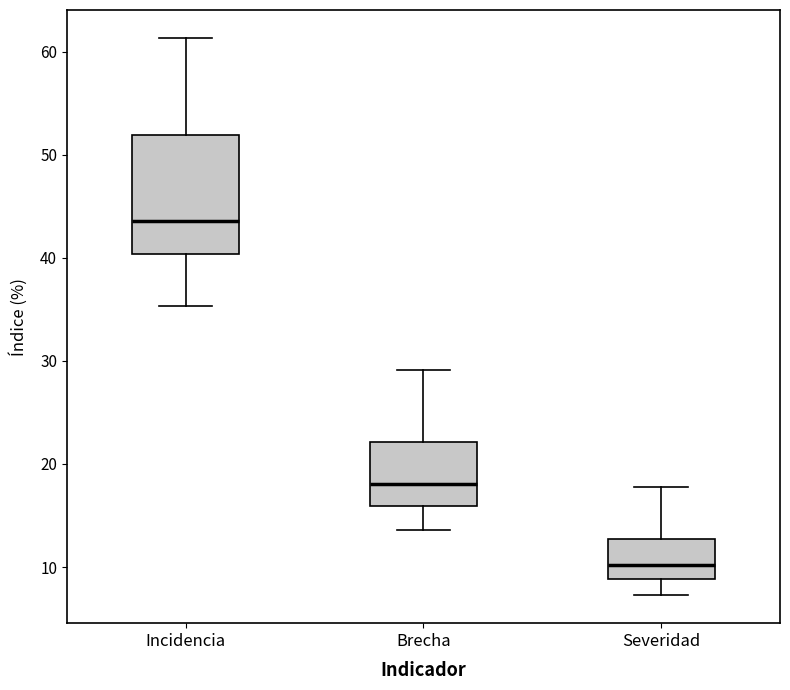

Which box has the lowest median line?

Severidad